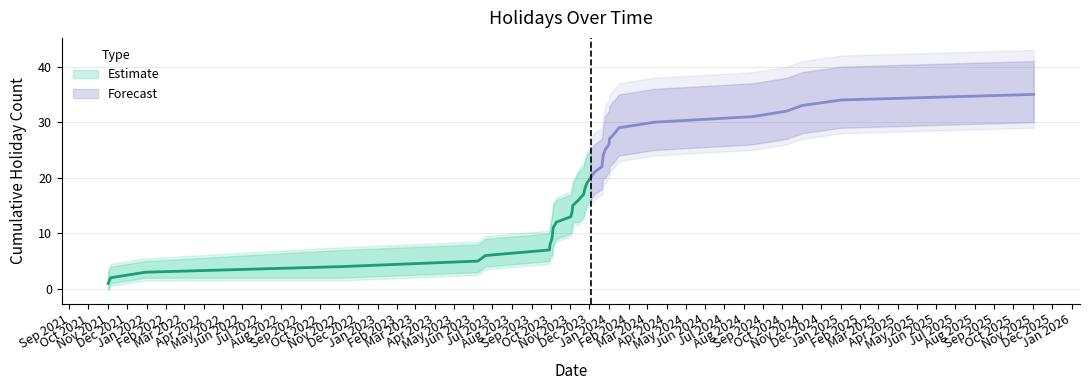

What is the difference between the highest and lowest values at 2023-10-05?

4